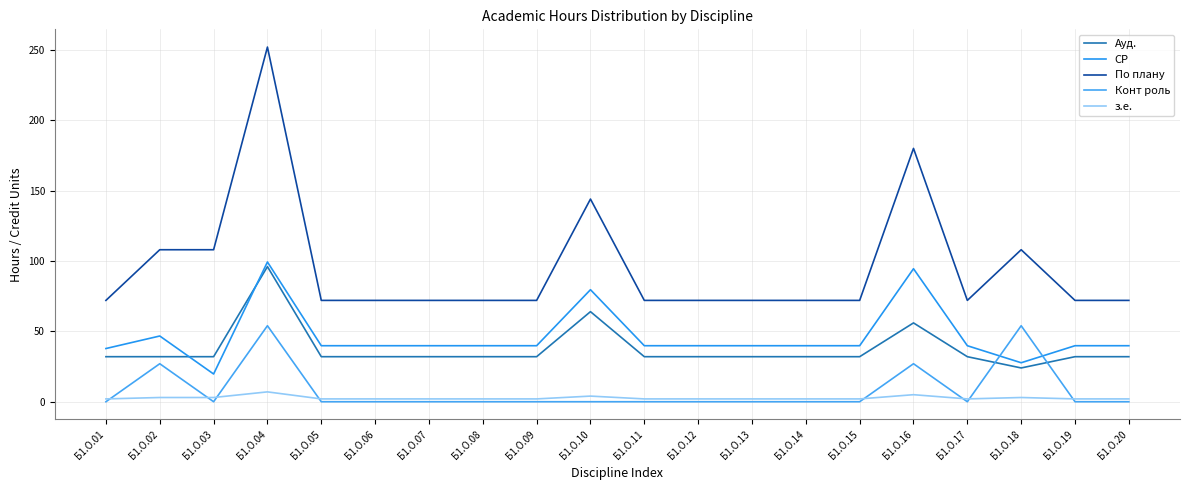

What is the minimum value for з.е.?

2.0